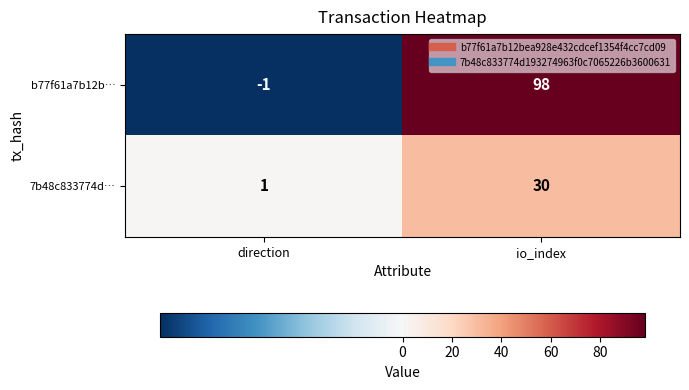

Rank the series by their maximum value, from highest to lowest.

b77f61a7b12b…, 7b48c833774d…